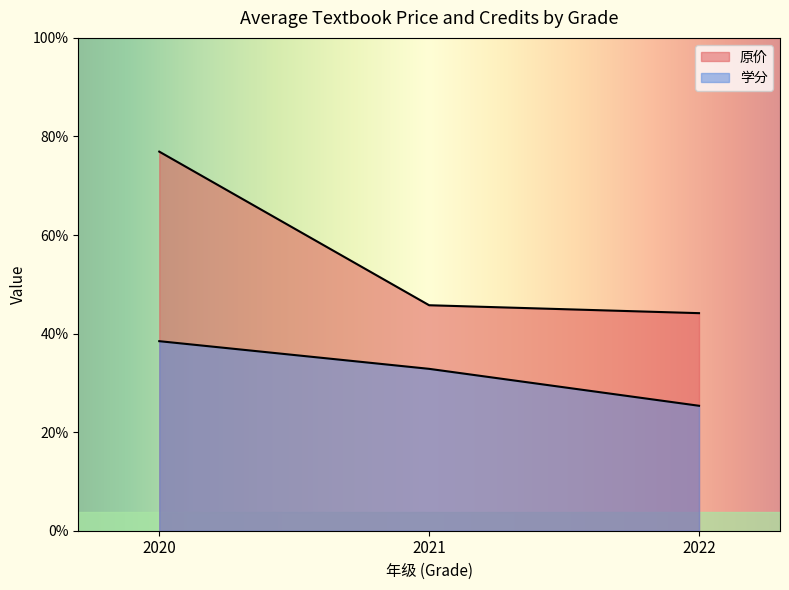

Which has a higher value, 2020 or 2020?

2020